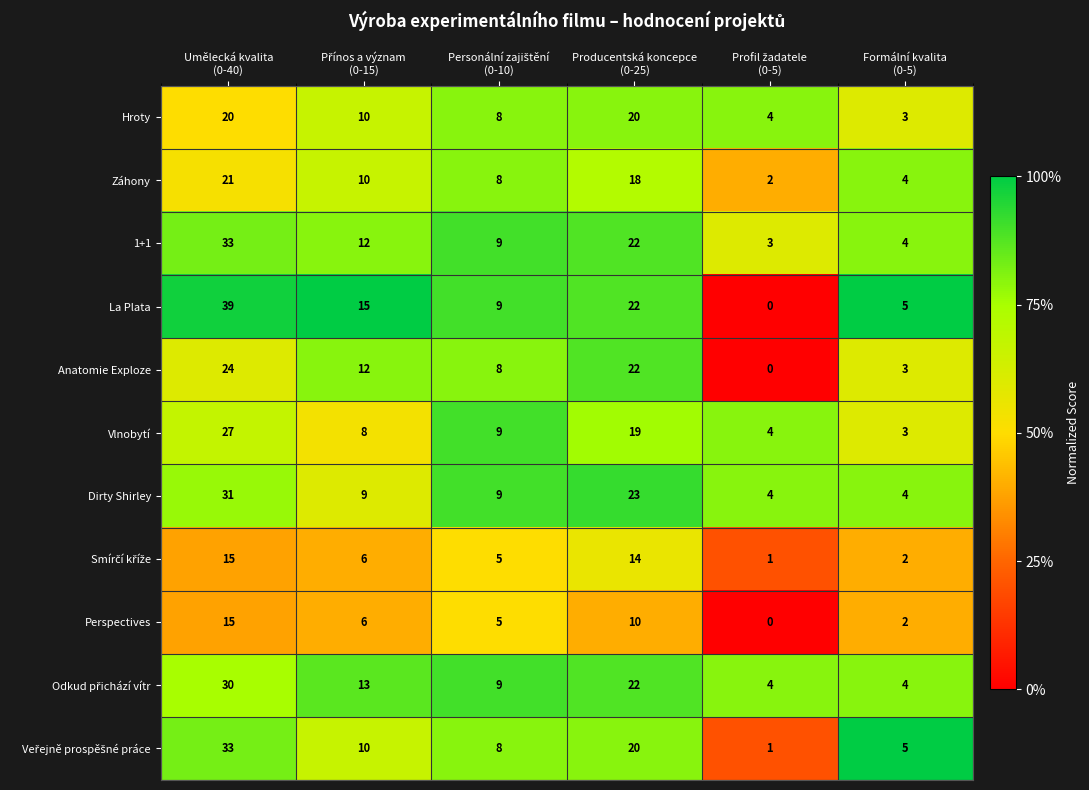

What is the difference between the maximum and minimum values in the 1+1 series?

30